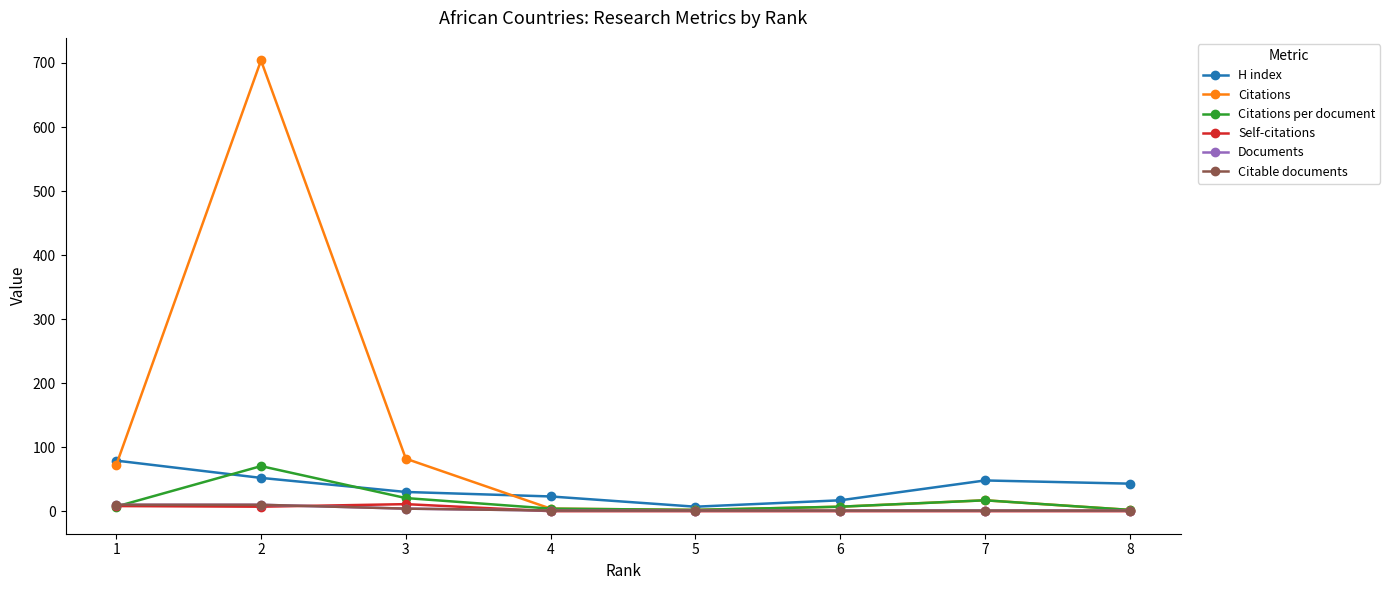

Is this an area chart (filled region under the line)?

No